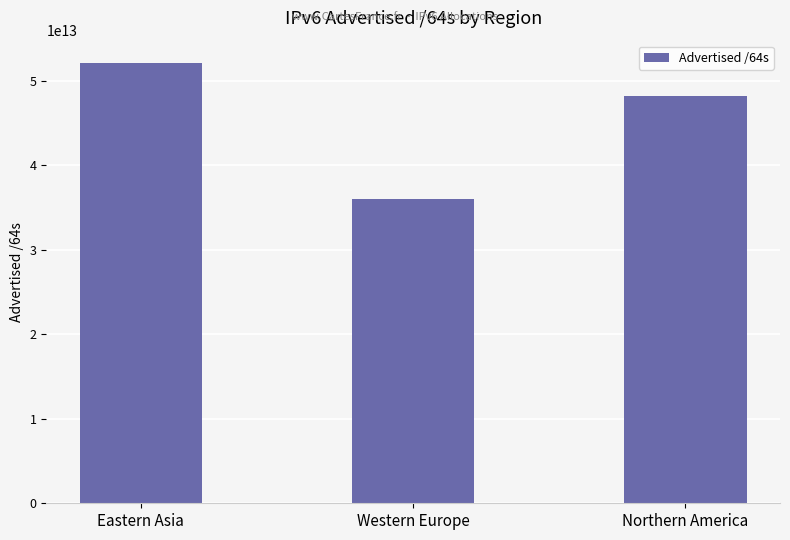

The chart shows a value of 48257097138966 at Northern America. True or false?

True